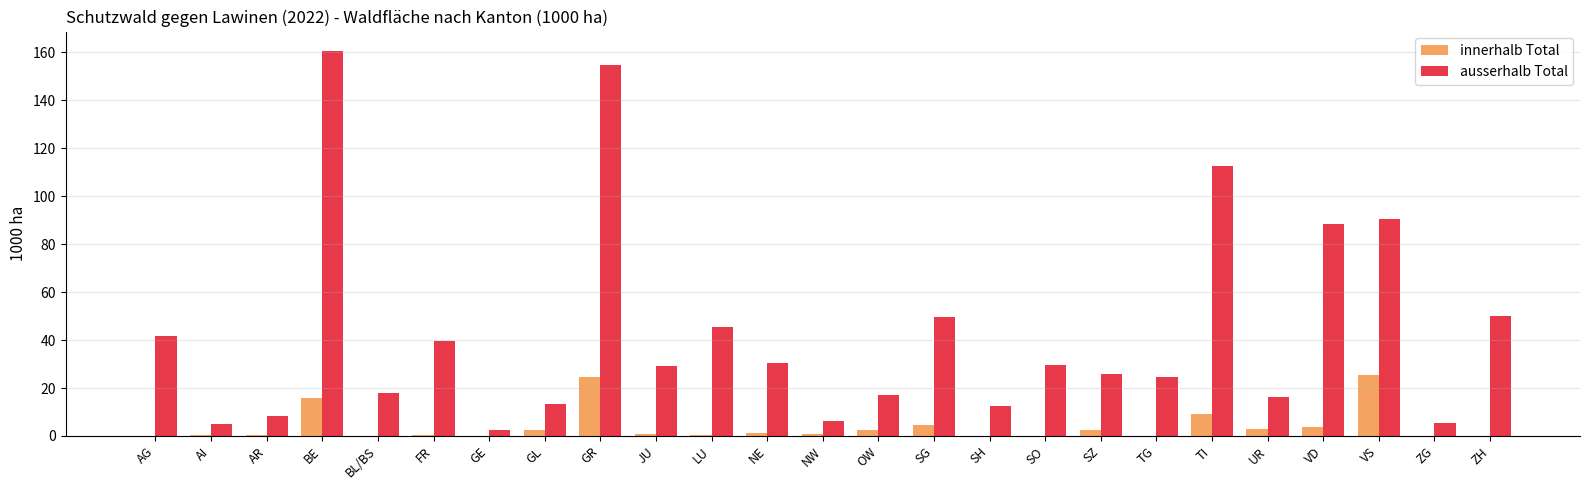

Which series has the largest total across all categories?

ausserhalb Total